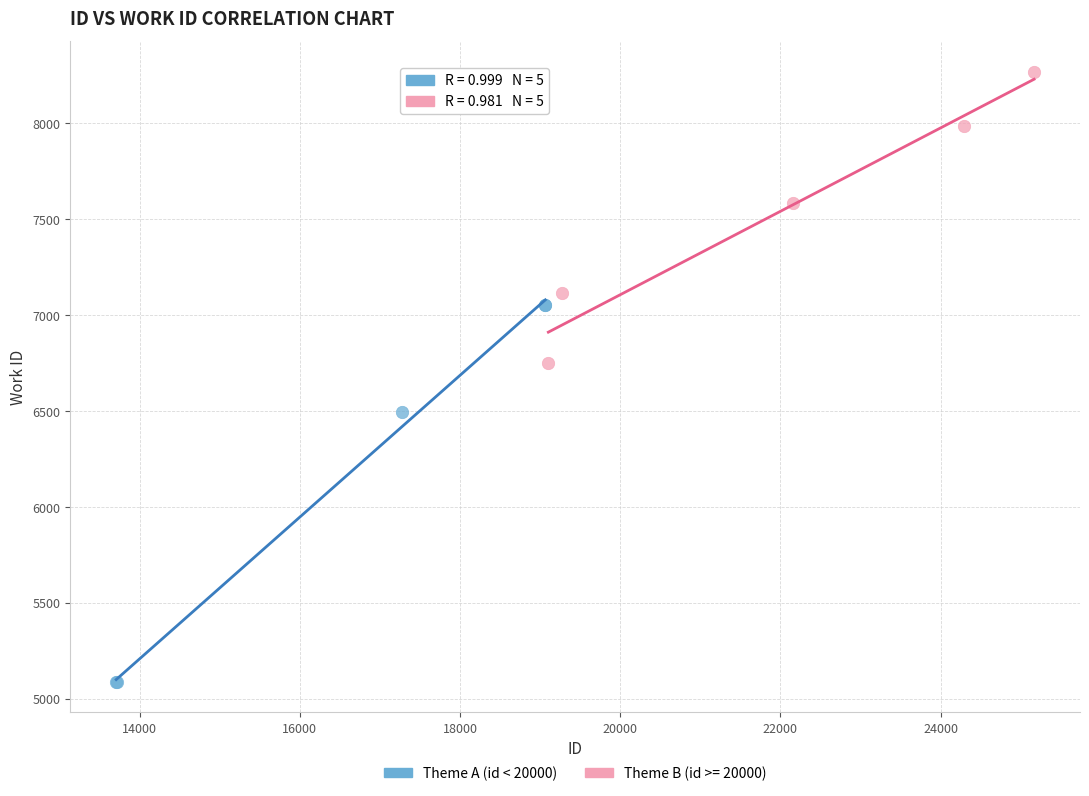

Which series contains the lowest Y value?

Theme A (id < 20000)